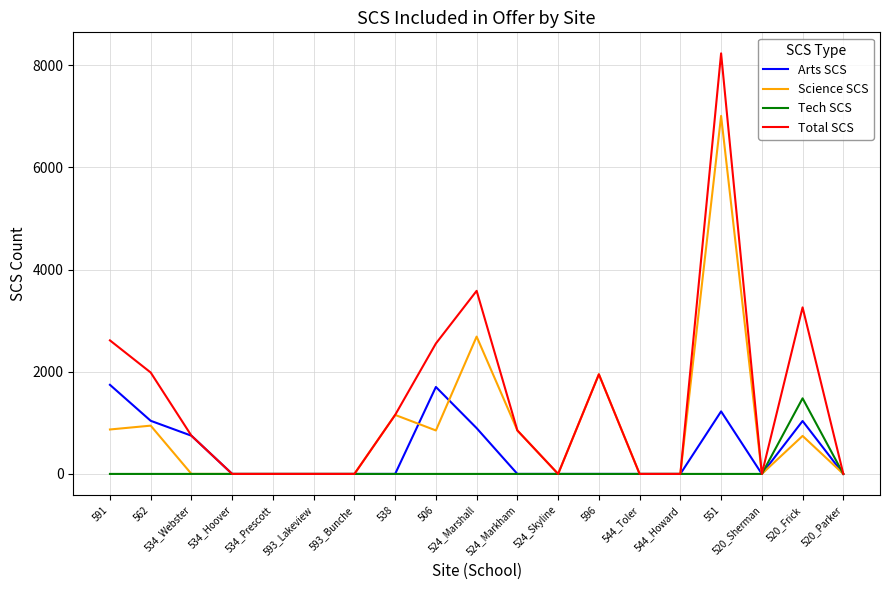

Rank the series by their average value, from highest to lowest.

Total SCS, Science SCS, Arts SCS, Tech SCS